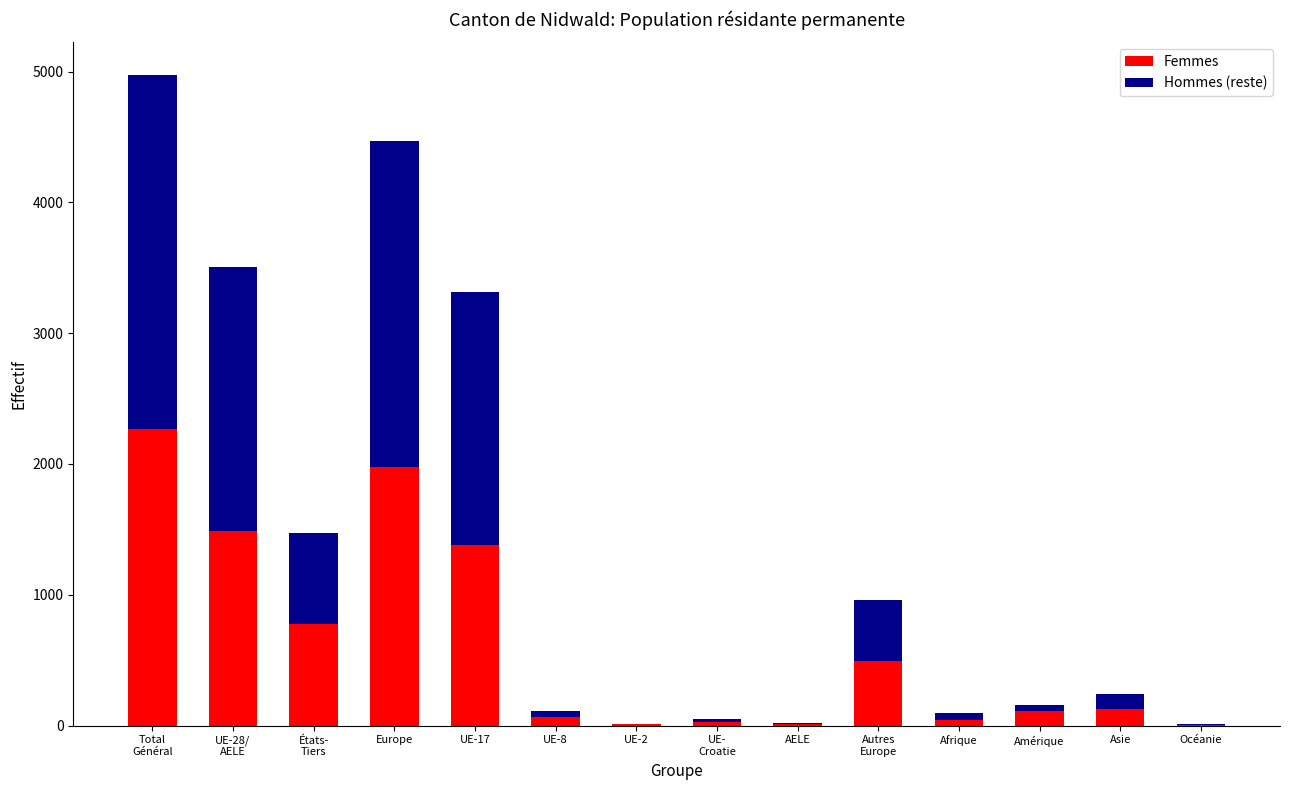

Are the bars grouped side by side (vs. stacked)?

No